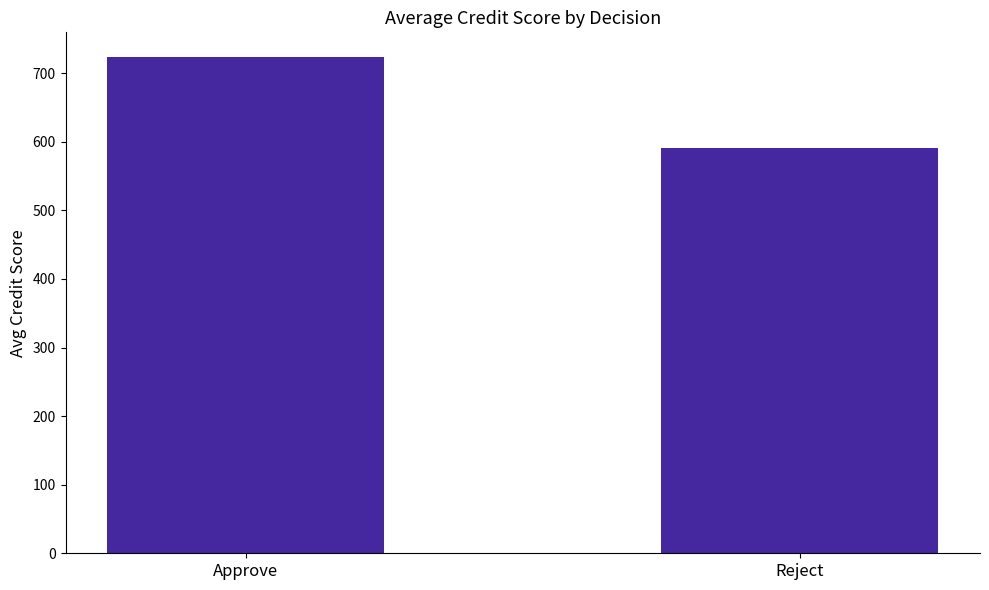

What is the difference between the values at Approve and Reject?

132.7